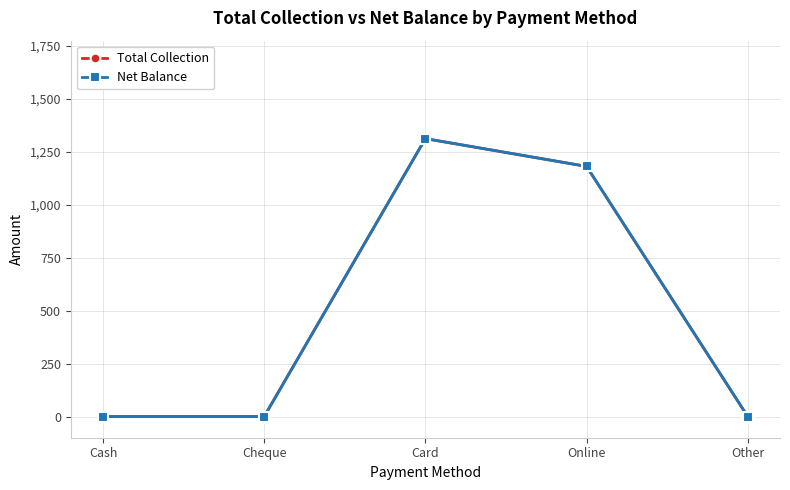

How many lines are shown in the chart?

2